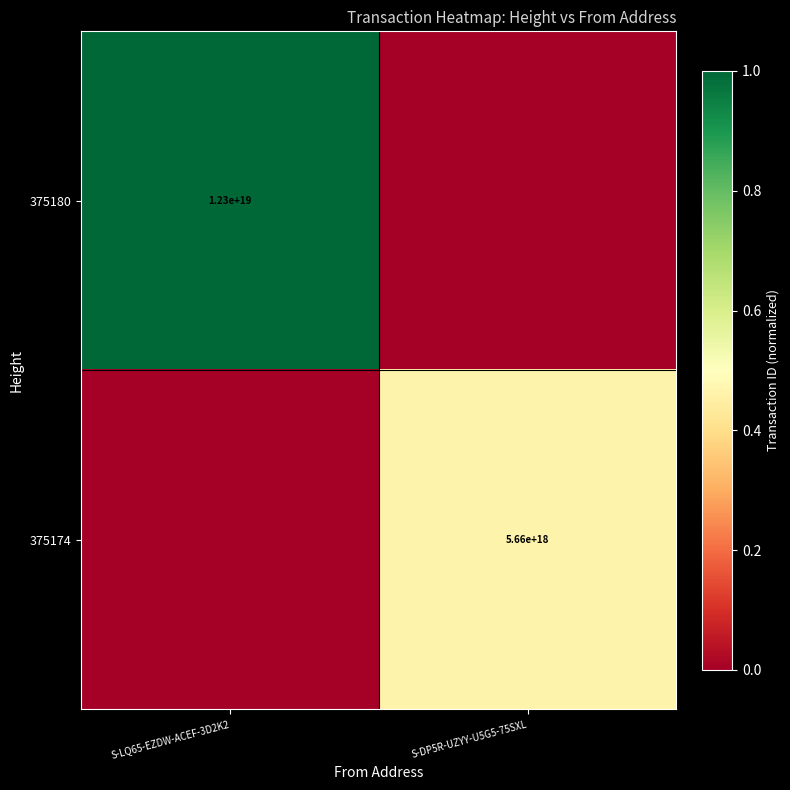

At which category is the sum across all series the highest?

S-LQ65-EZDW-ACEF-3D2K2